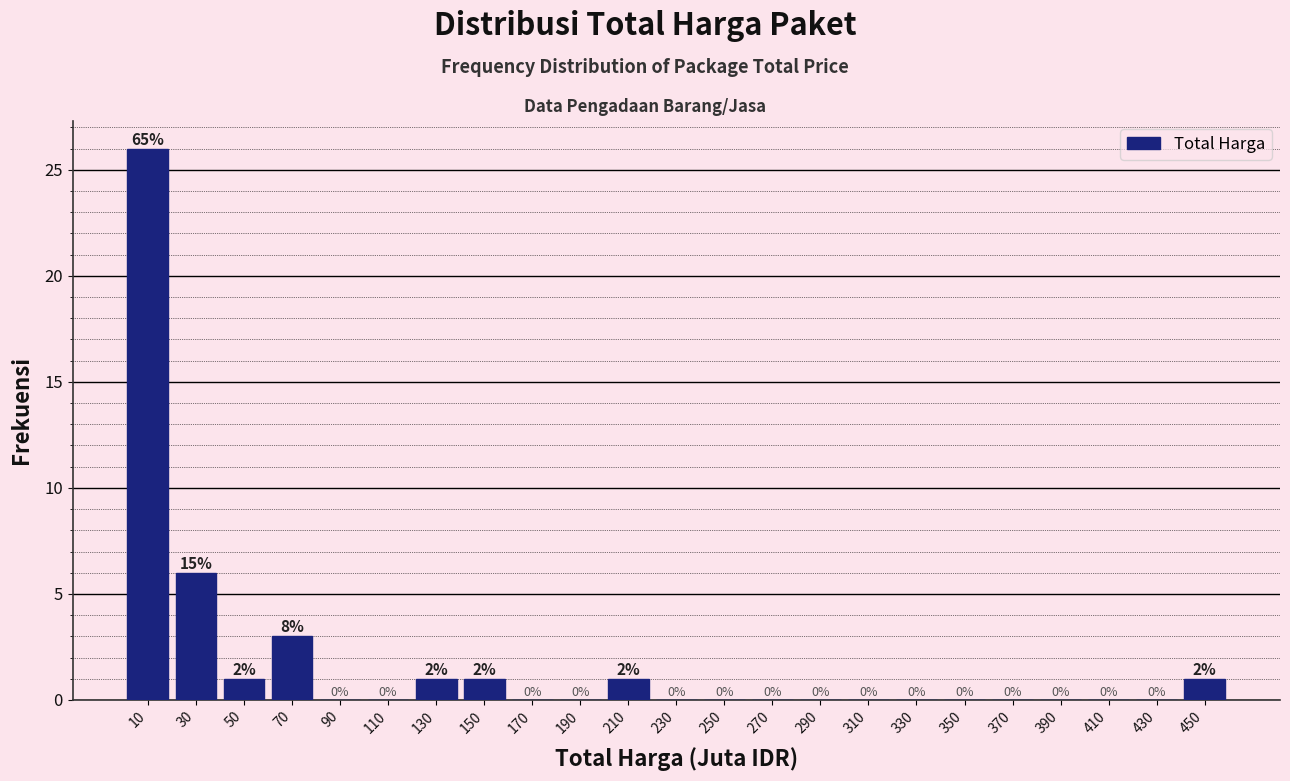

Over which range of the x-axis is the bar tallest?

0 to 20